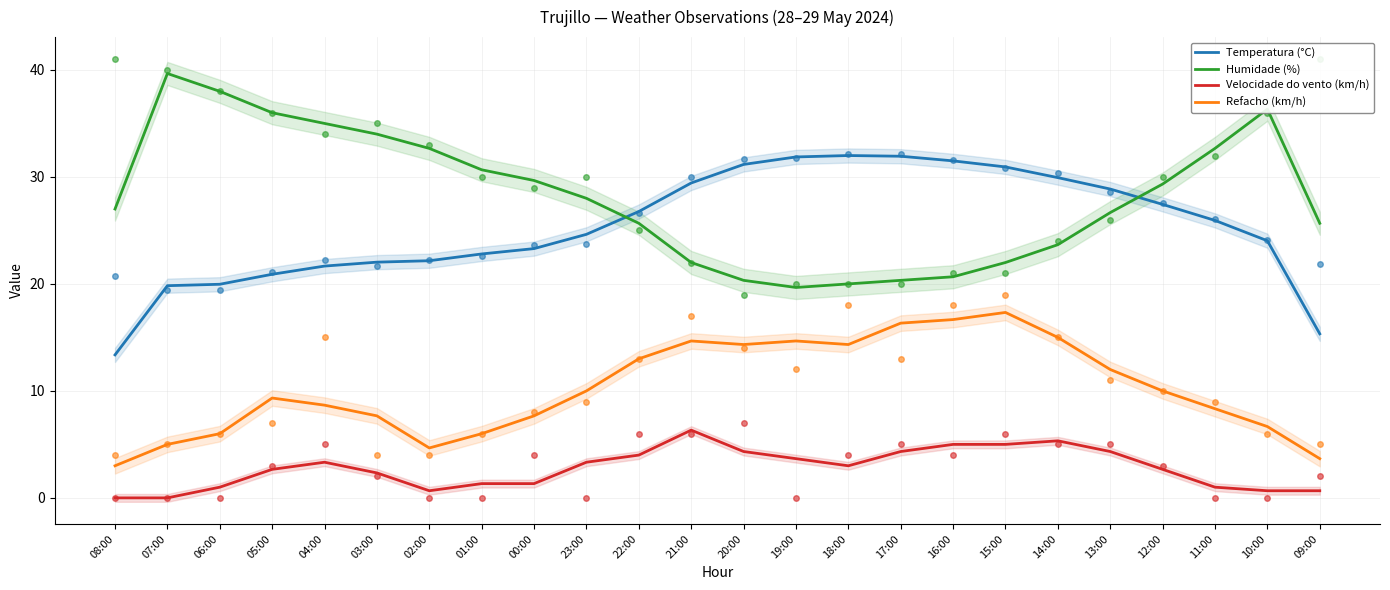

At 05:00, list the series in order from smallest to largest.

Velocidade do vento (km/h), Refacho (km/h), Temperatura (°C), Humidade (%)